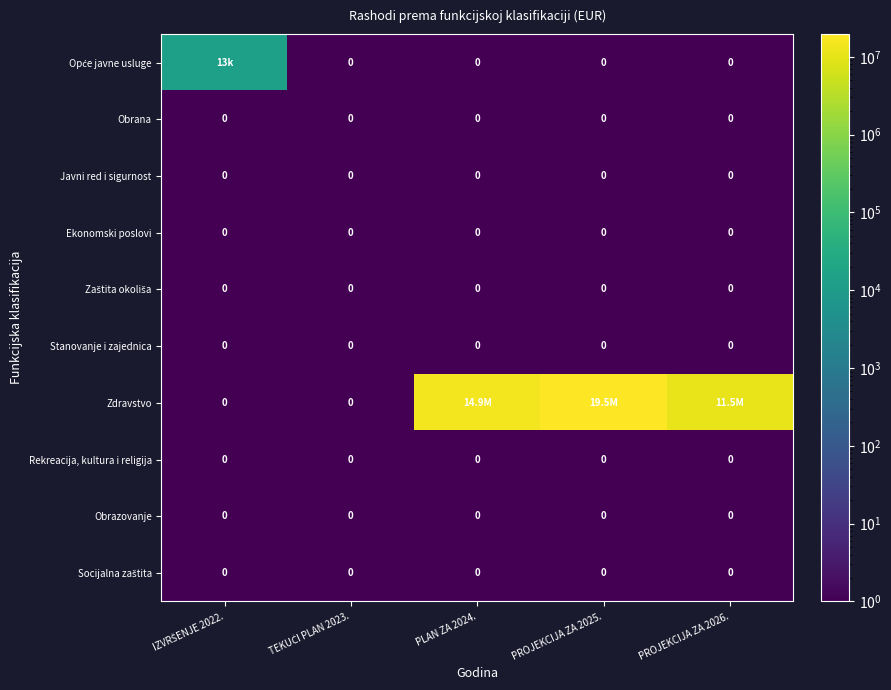

Is the value of Obrazovanje at PLAN ZA 2024. greater than the value of Ekonomski poslovi at IZVRŠENJE 2022.?

No